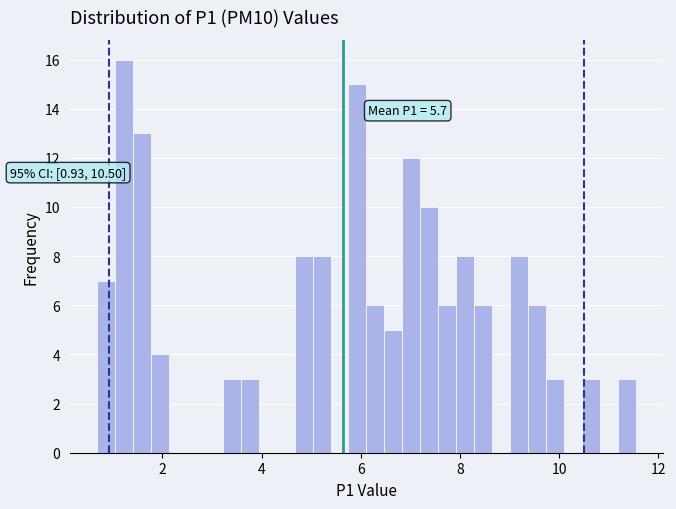

Read against the x-axis, roughly where is the centre of the tallest bar?

1.2